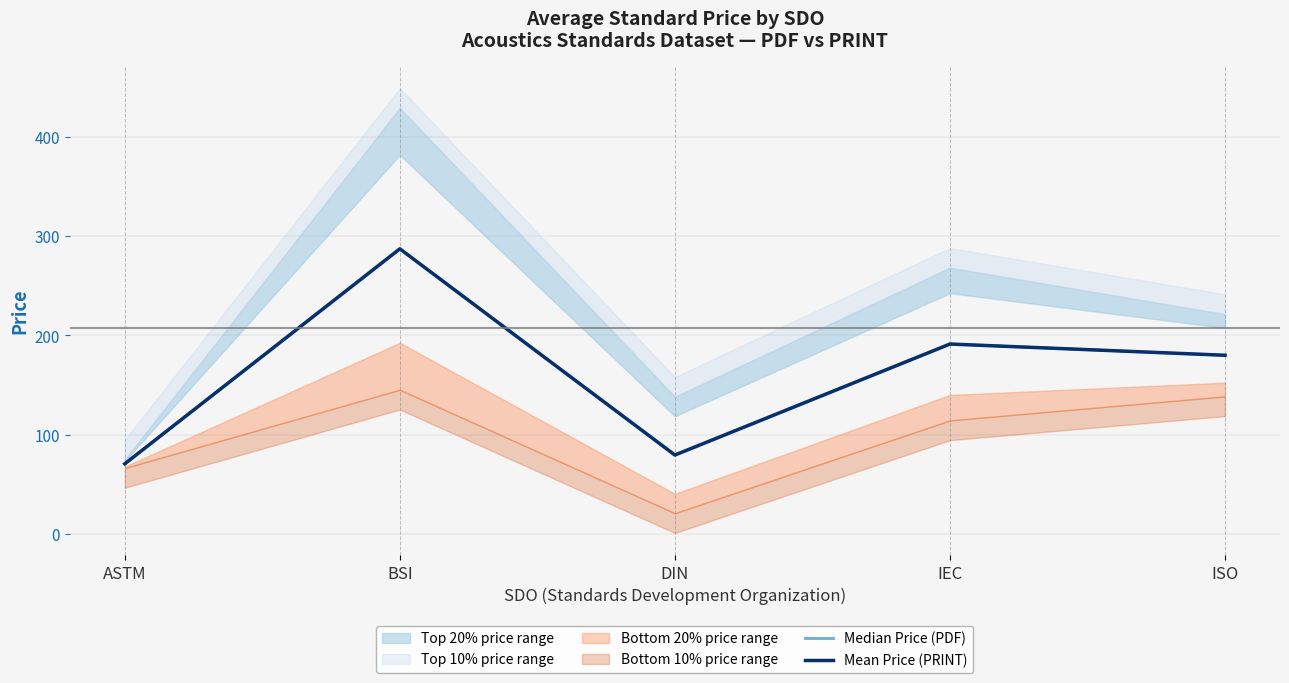

Between BSI and IEC, which is larger?

BSI